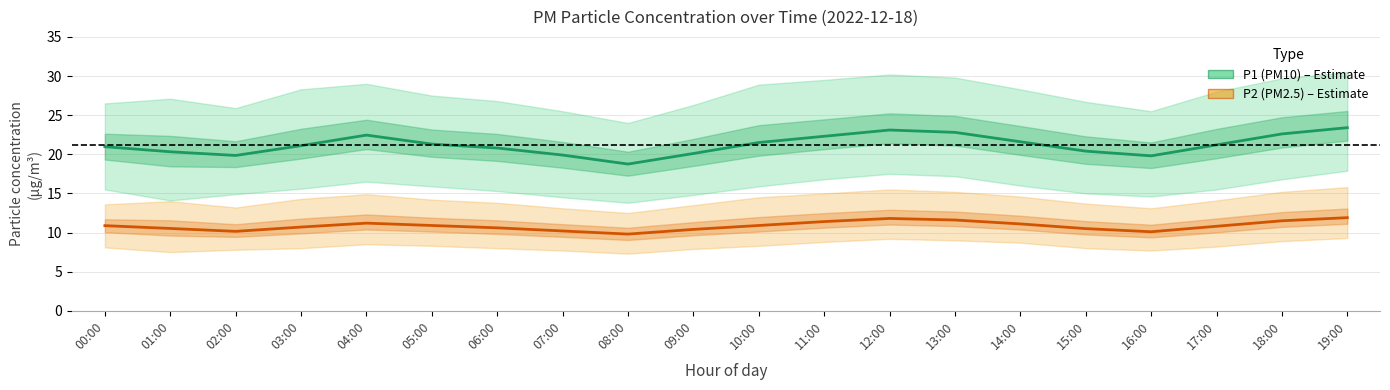

At which category does the chart reach its peak across all series?

19:00